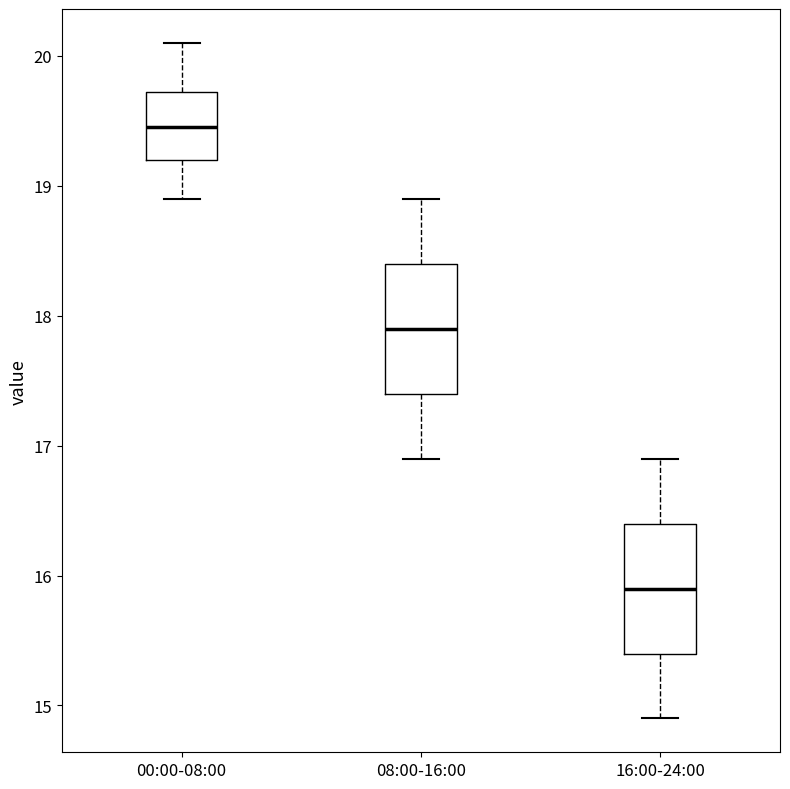

Where does the lower whisker of the box for 16:00-24:00 end on the y-axis? The values are not printed on the chart, so give them approximately, as read against the axis.

14.9